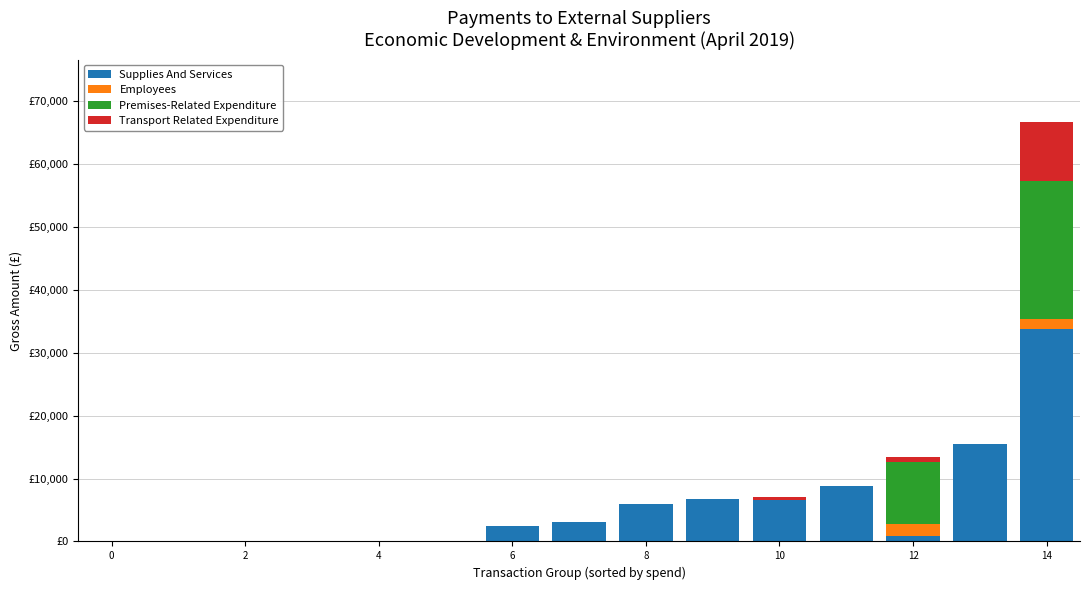

Are the bars horizontal?

No